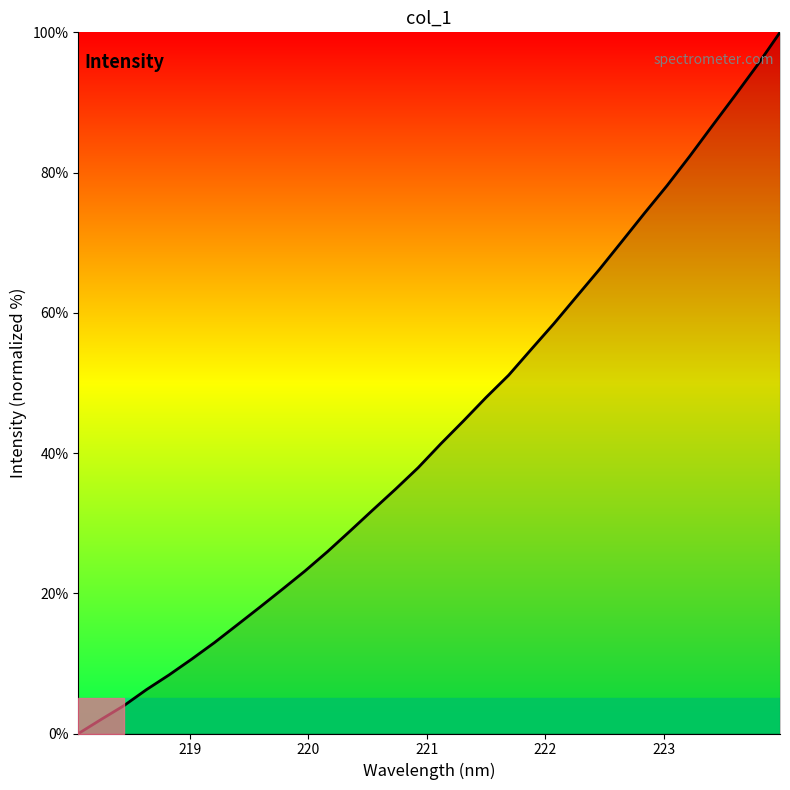

What is the greatest value displayed?

100.0